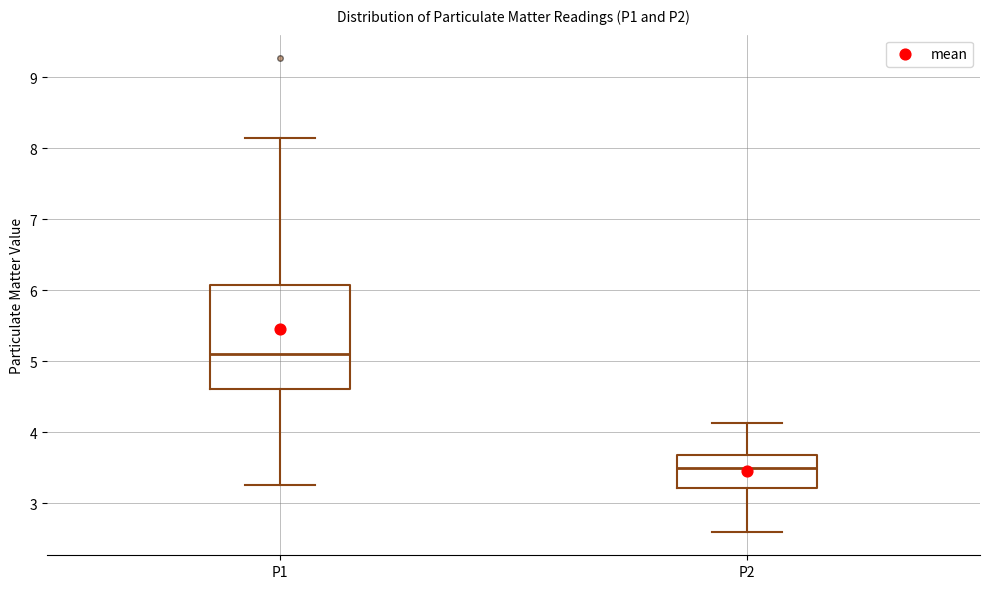

Which box's median line is the highest?

P1